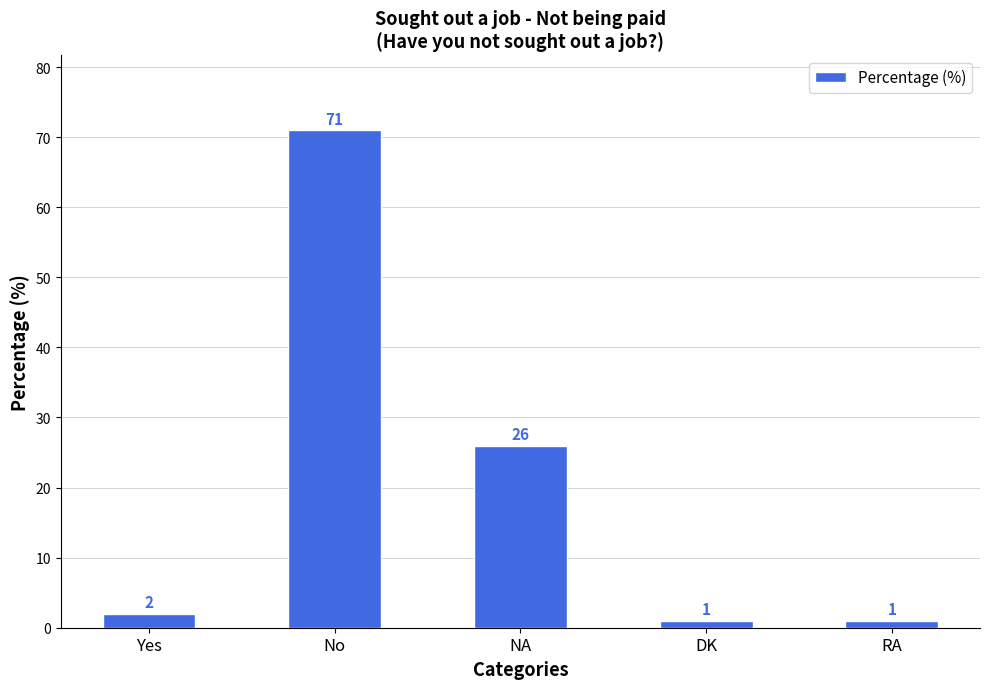

What is the value of the 2nd bar from the left?

71